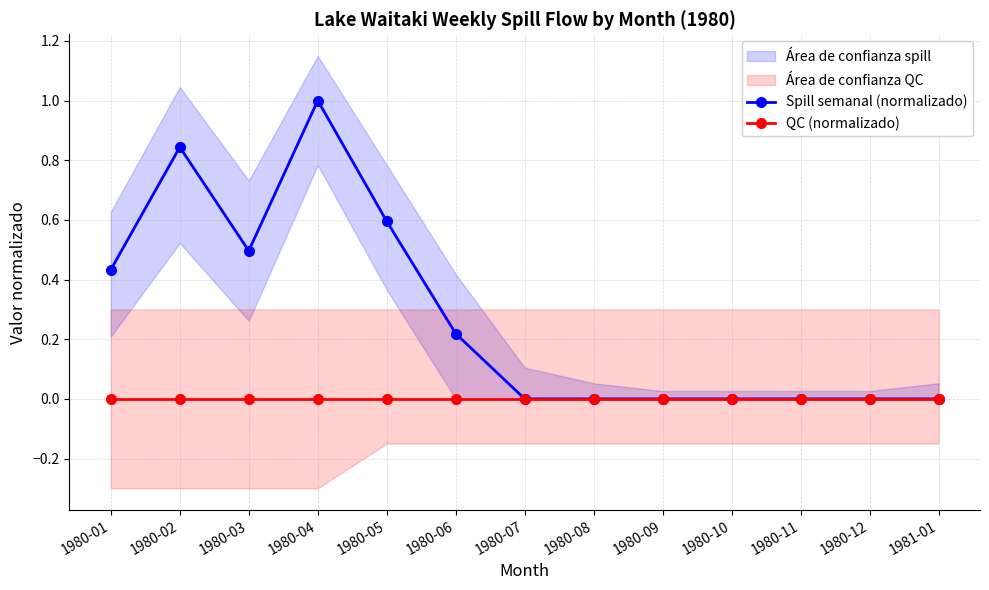

How many lines are shown in the chart?

2